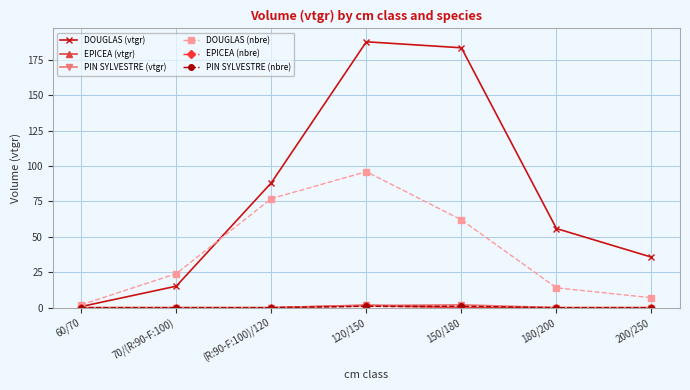

Is it true that DOUGLAS (vtgr) equals 7.8 at 200/250?

False